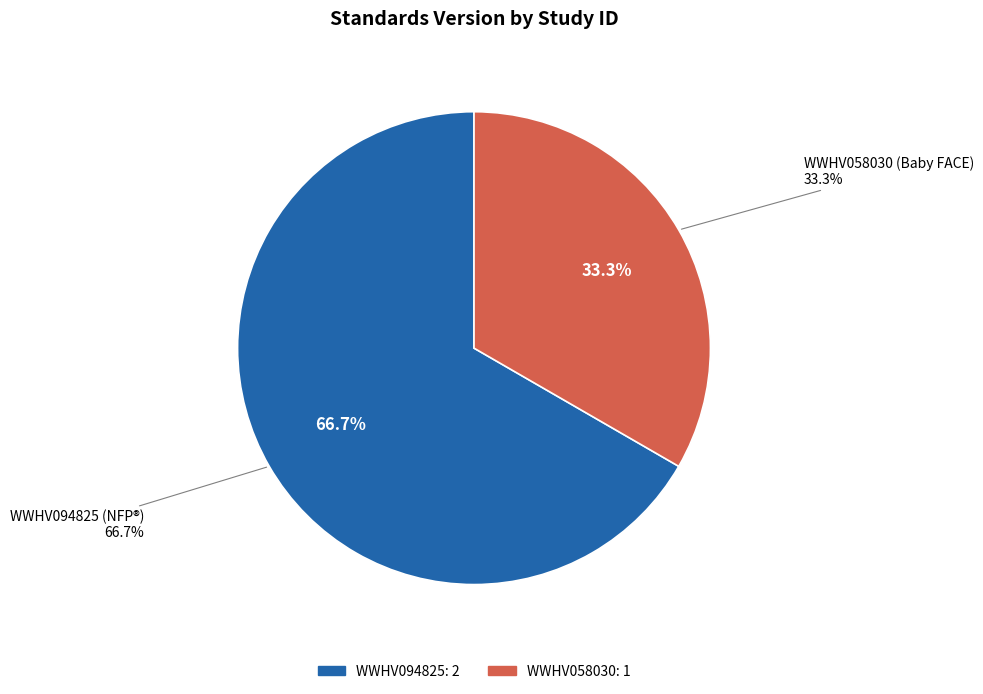

What is the smallest slice in the pie chart?

WWHV058030